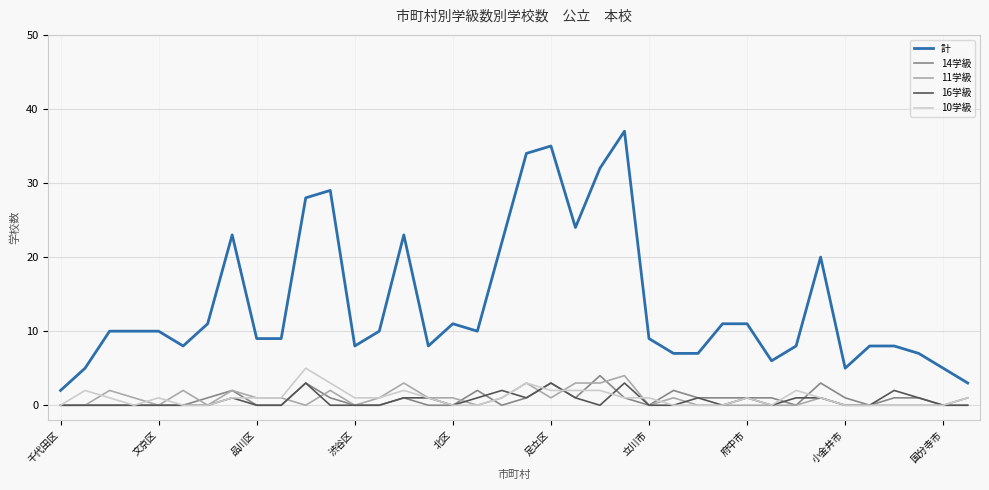

True or false: 計 and 10学級 cross at least once.

False